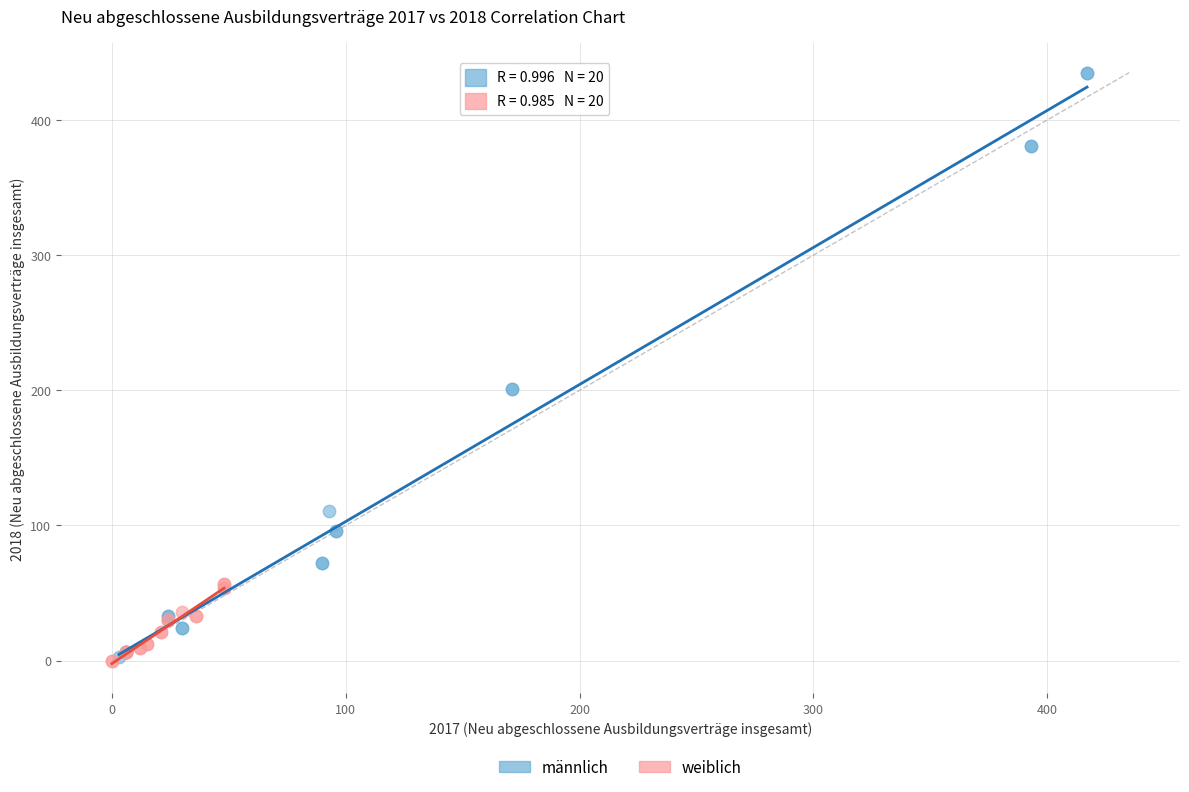

Which series reaches the maximum Y coordinate?

männlich